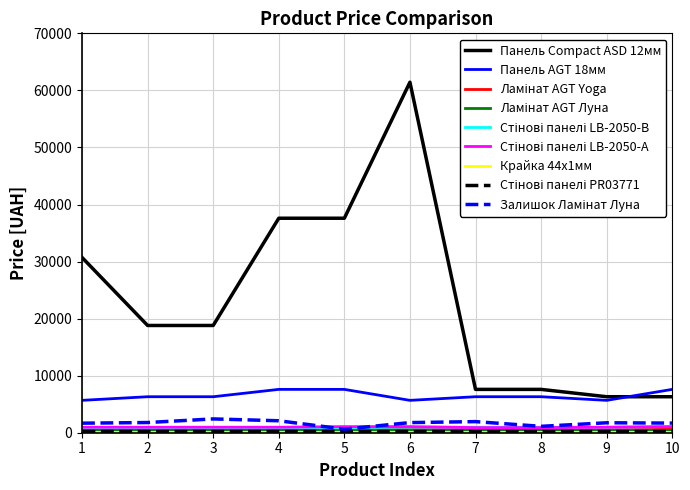

Which series has the widest spread of values?

Панель Compact ASD 12мм